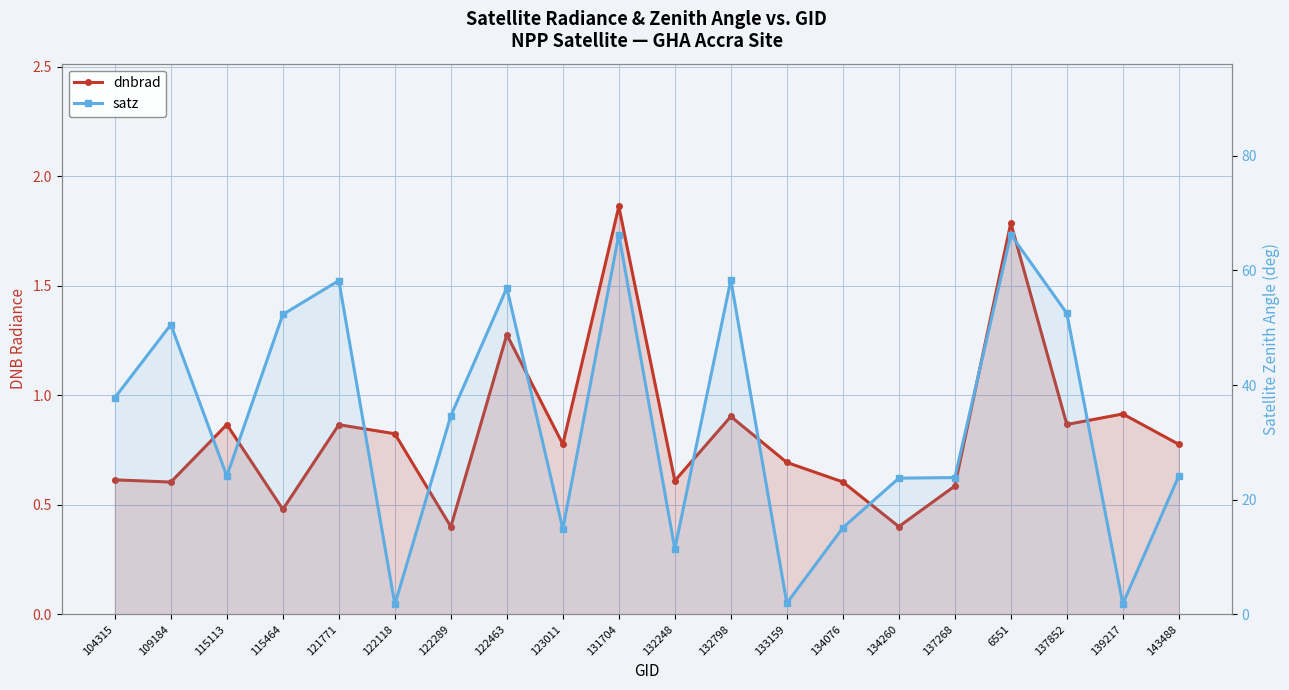

Which series has the widest spread of values?

satz